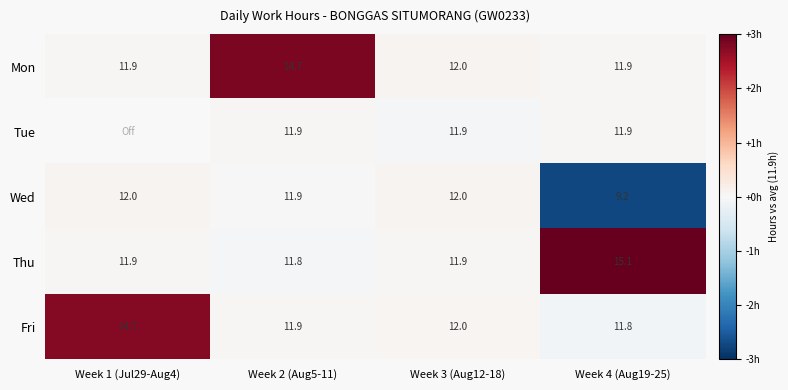

Is the value of Wed at Week 1 (Jul29-Aug4) greater than the value of Mon at Week 2 (Aug5-11)?

No